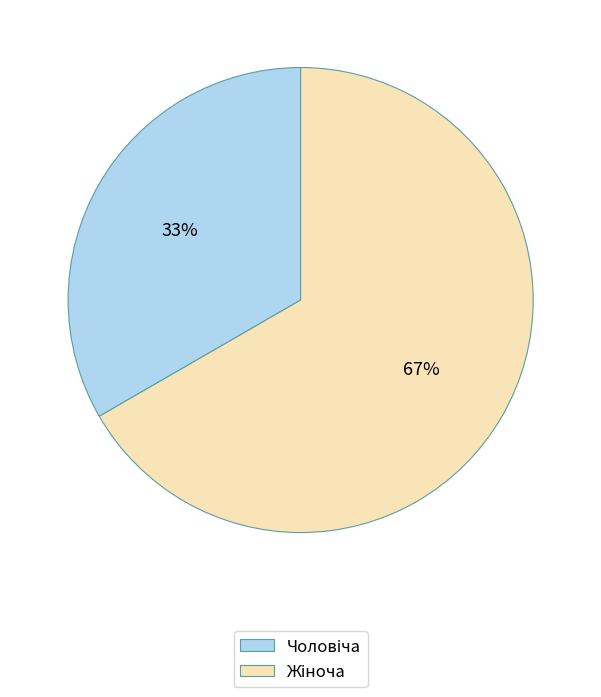

How many slices are in this pie chart?

2